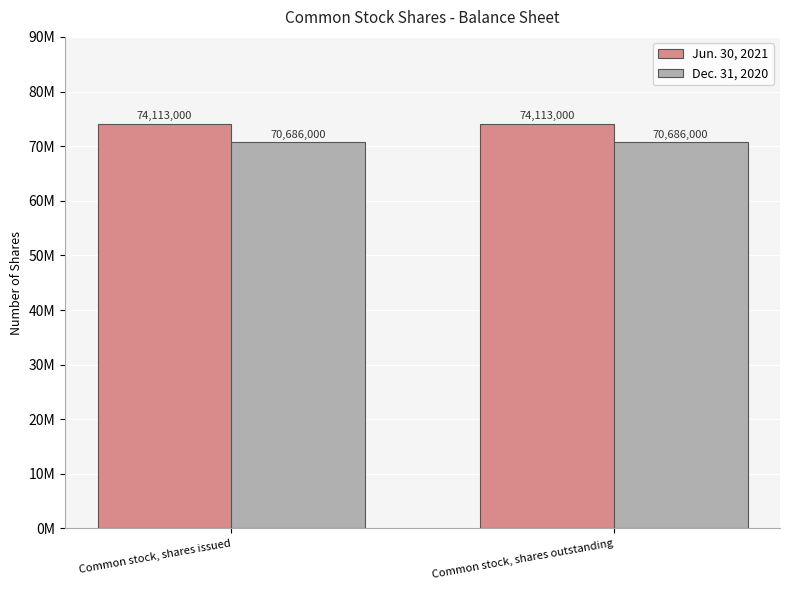

List the labels in order of Jun. 30, 2021 value, smallest first.

Common stock, shares issued, Common stock, shares outstanding